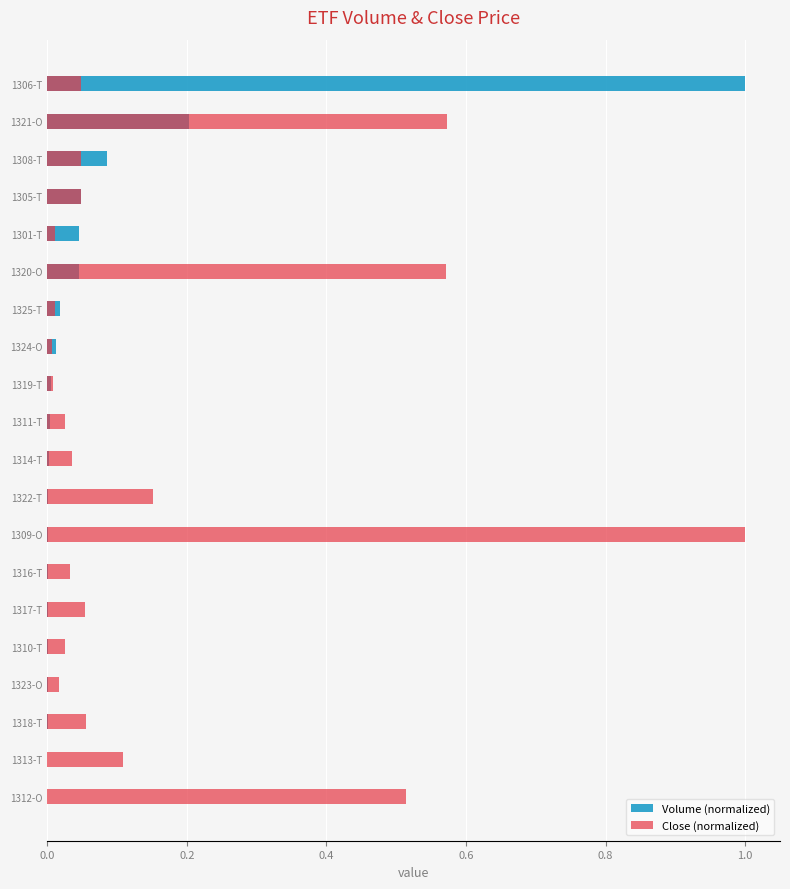

Is the value of Volume (normalized) at 1305-T greater than the value of Close (normalized) at 1314-T?

Yes